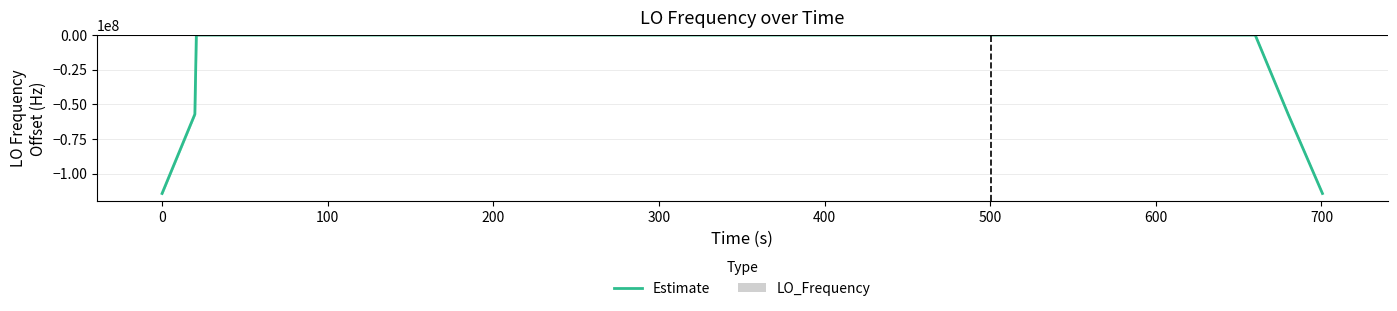

What is the minimum value for Estimate?

-114418802.2